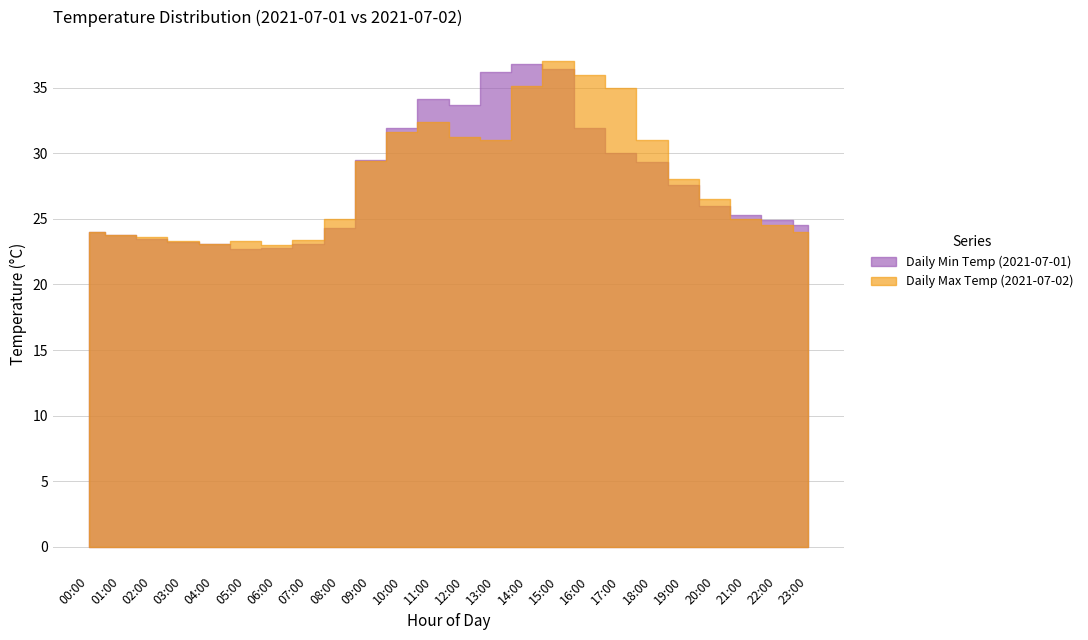

Which category has the highest value in the Daily Max Temp series?

15:00